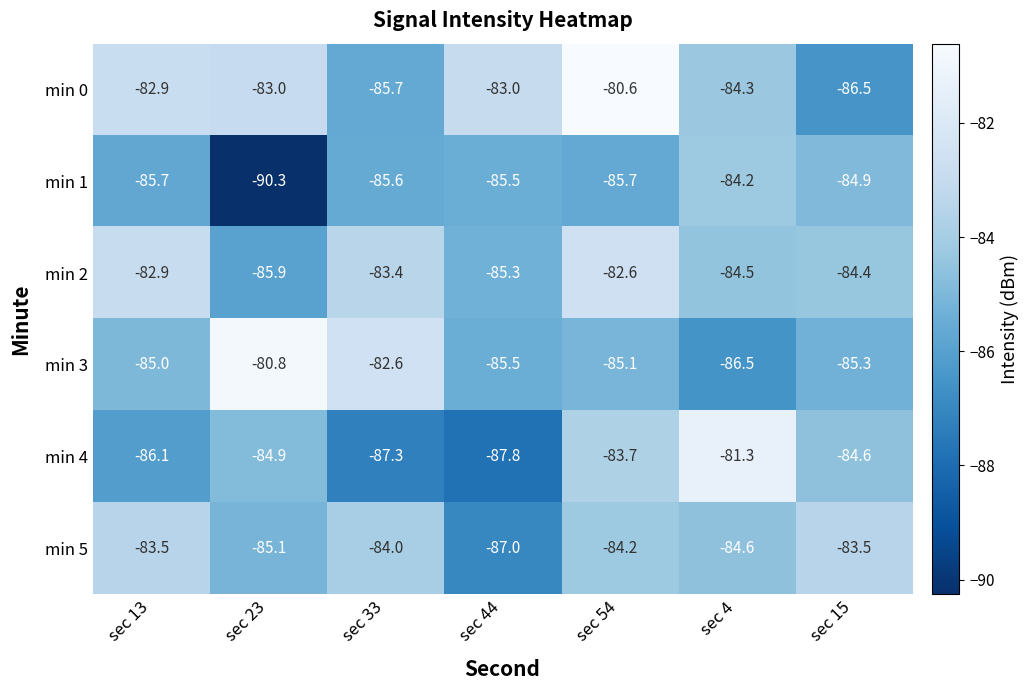

How many distinct data groups are displayed?

6